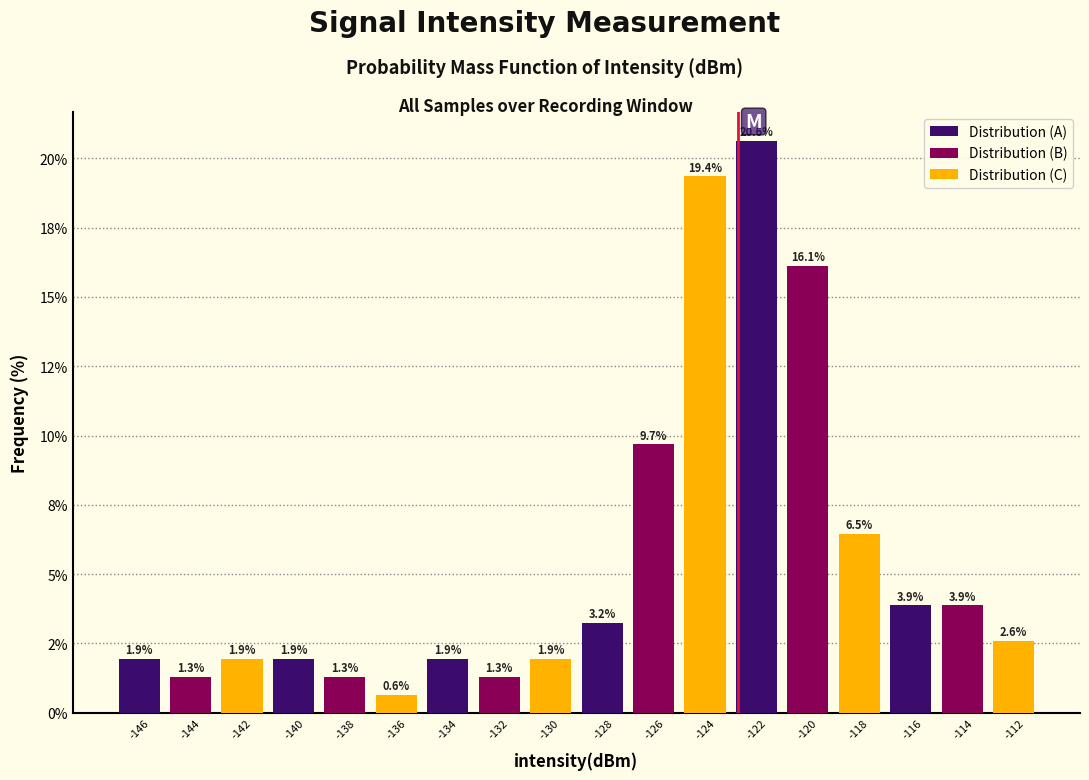

What are all the series names shown in the legend?

Distribution (A), Distribution (B), Distribution (C)